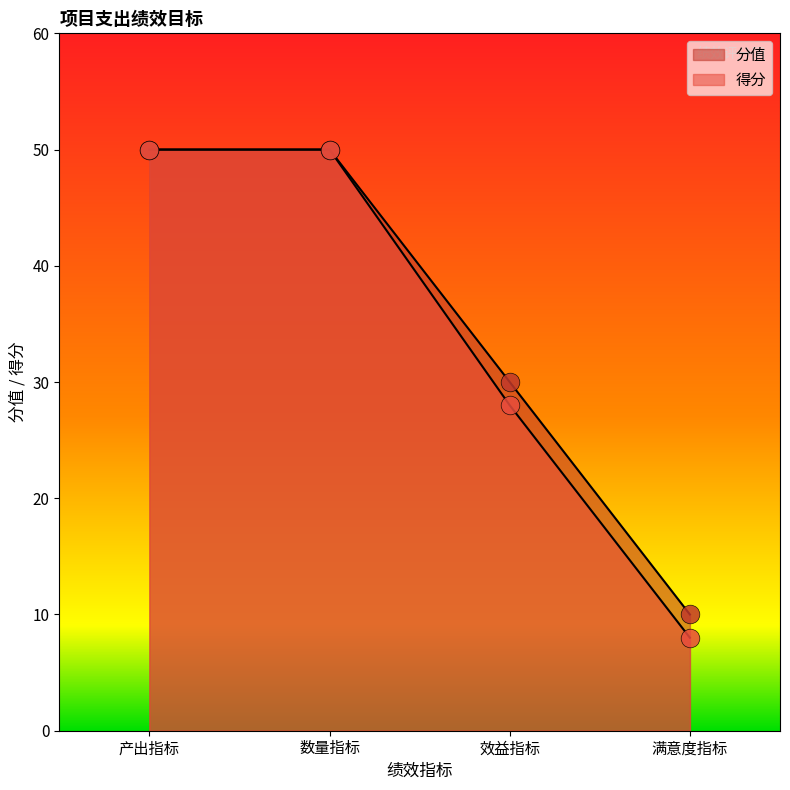

At which category is the sum across all series the highest?

产出指标